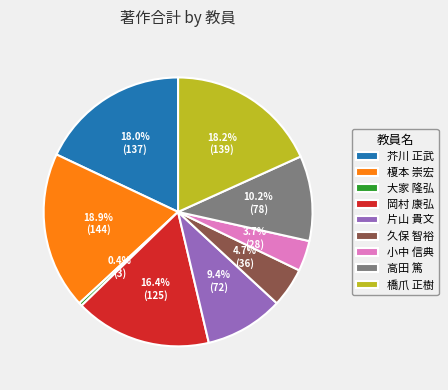

What percentage is NOT represented by 榎本 崇宏?

81.1%